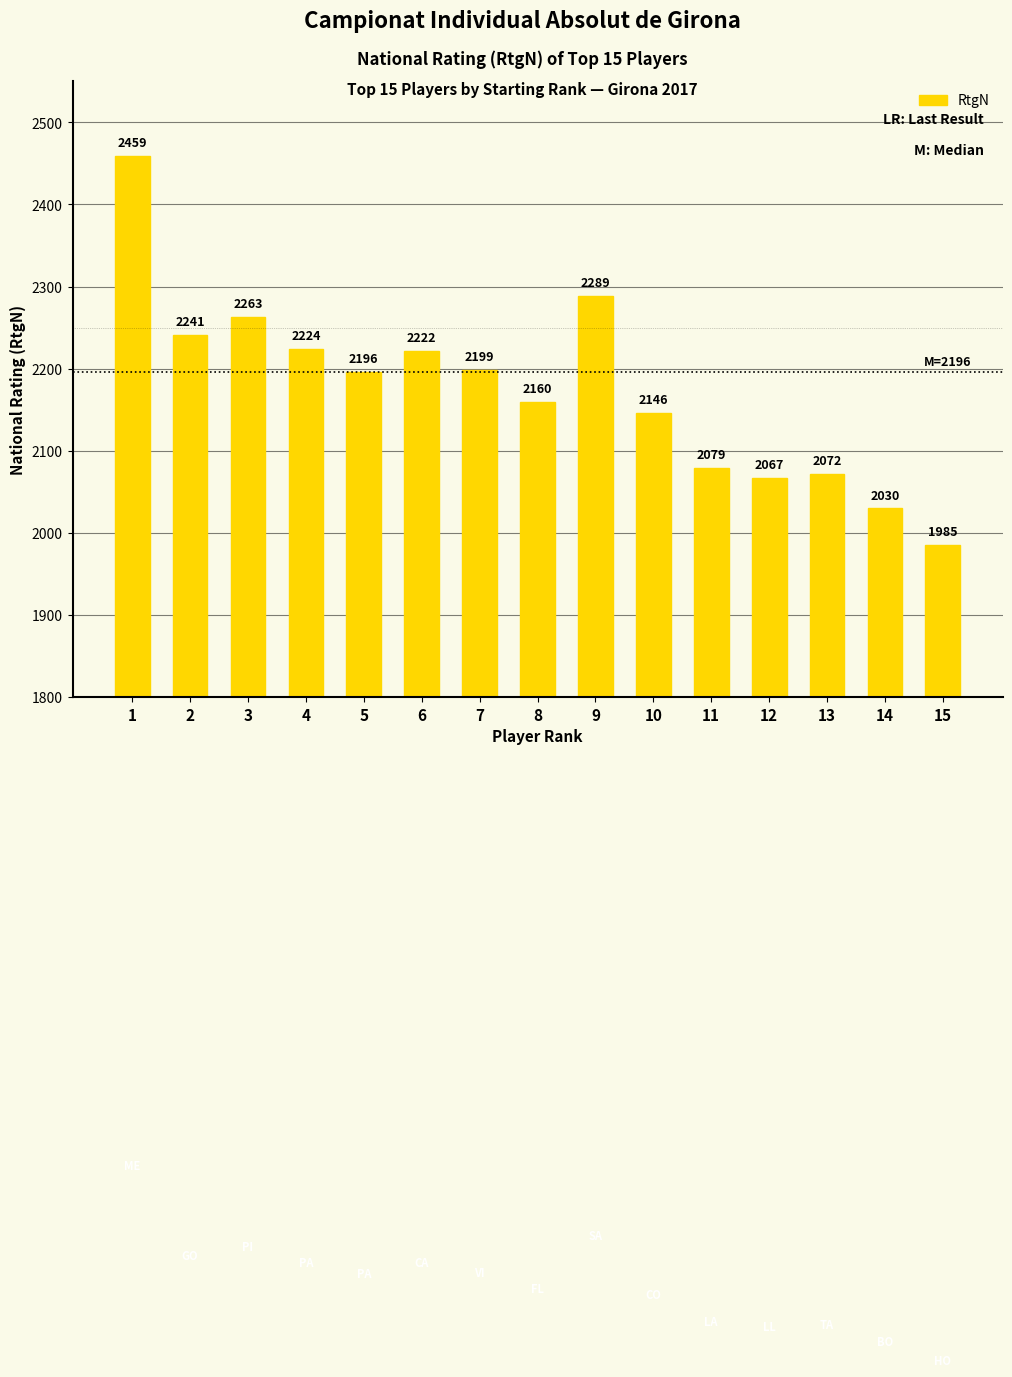

Reading left to right, what are all the values shown in this chart?

2459	2241	2263	2224	2196	2222	2199	2160	2289	2146	2079	2067	2072	2030	1985